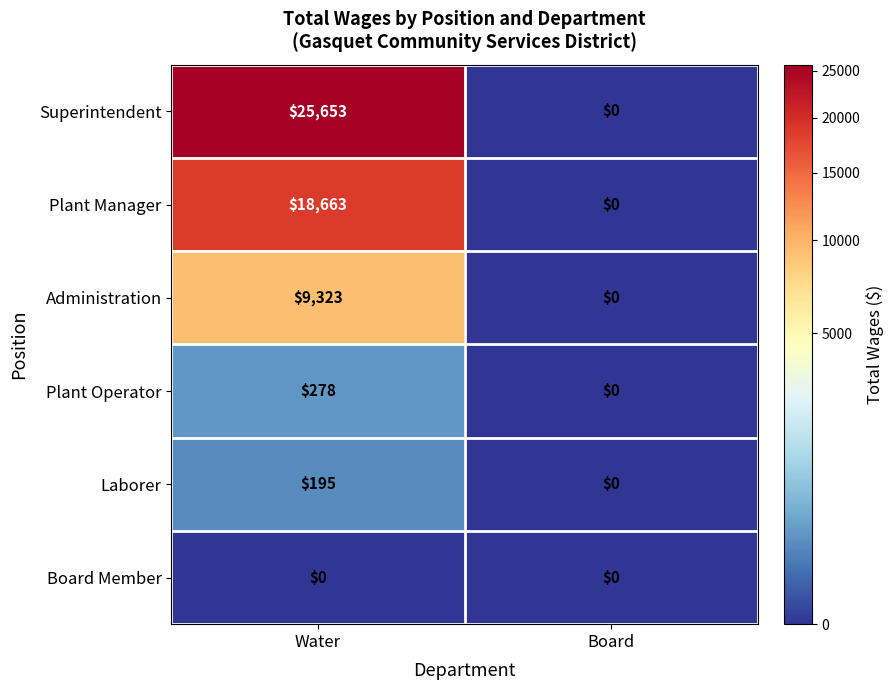

What is the total value across all series at Water?

54112